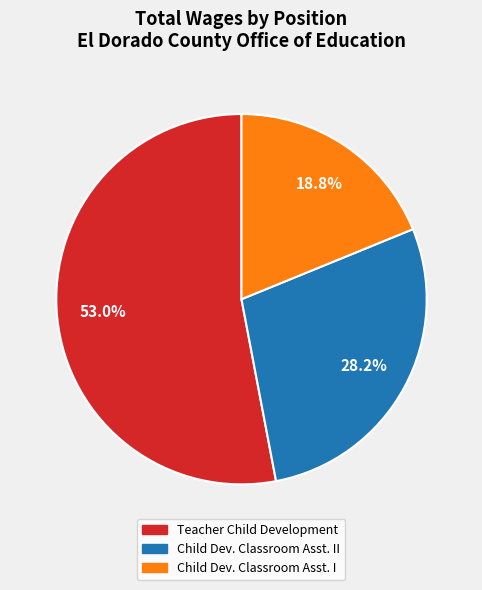

Is the sum of Child Dev. Classroom Asst. I and Child Dev. Classroom Asst. II greater than half?

No